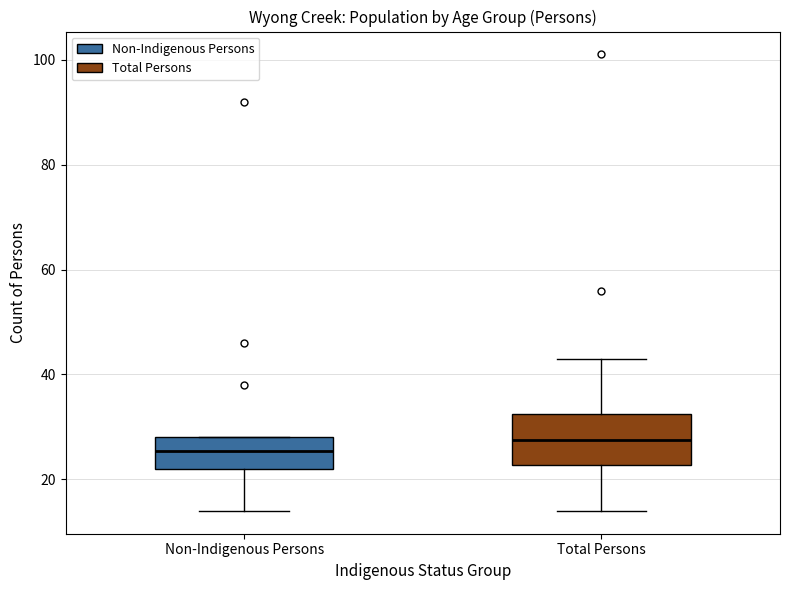

Which box has the lowest median line?

Non-Indigenous Persons